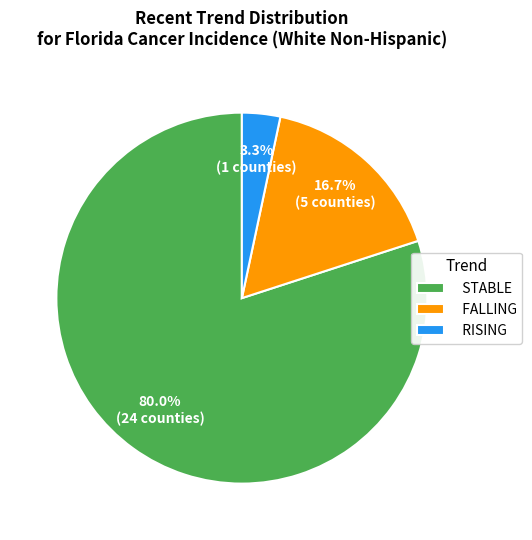

Which category has the smallest portion of the pie?

RISING